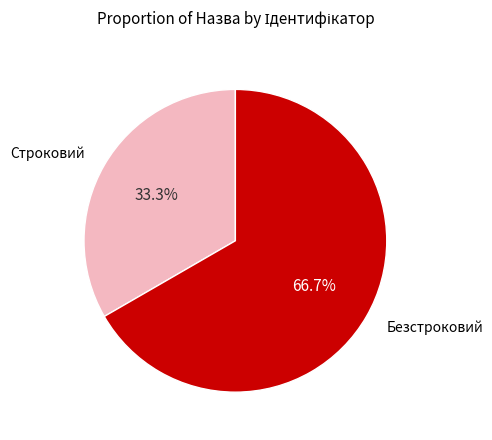

Does any single category account for the majority?

Yes